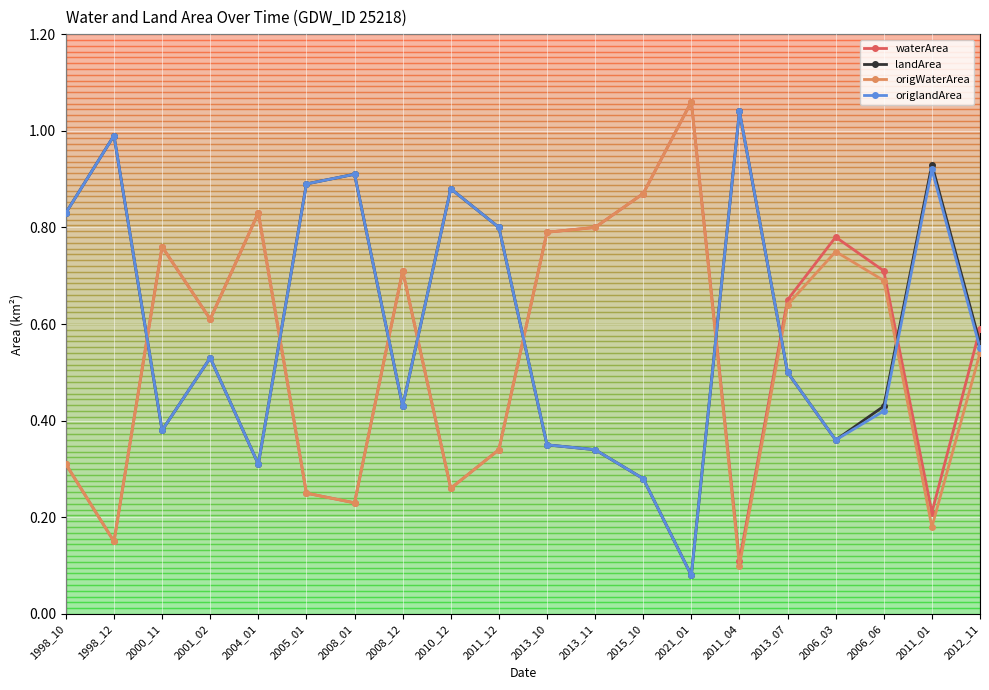

At which label does waterArea reach its peak?

2021_01